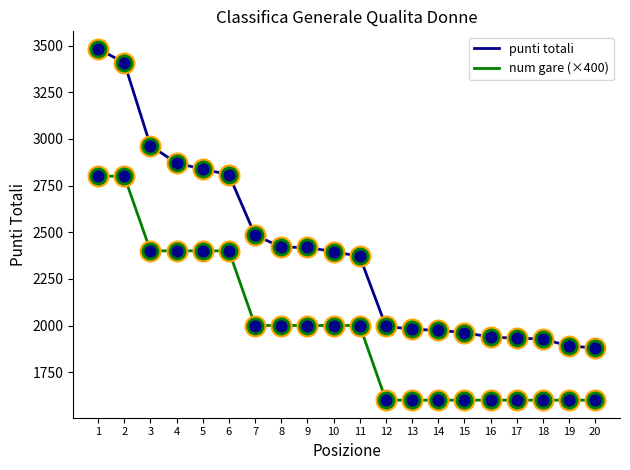

Is the value of num gare (×400) at 12 greater than the value of punti totali at 20?

No